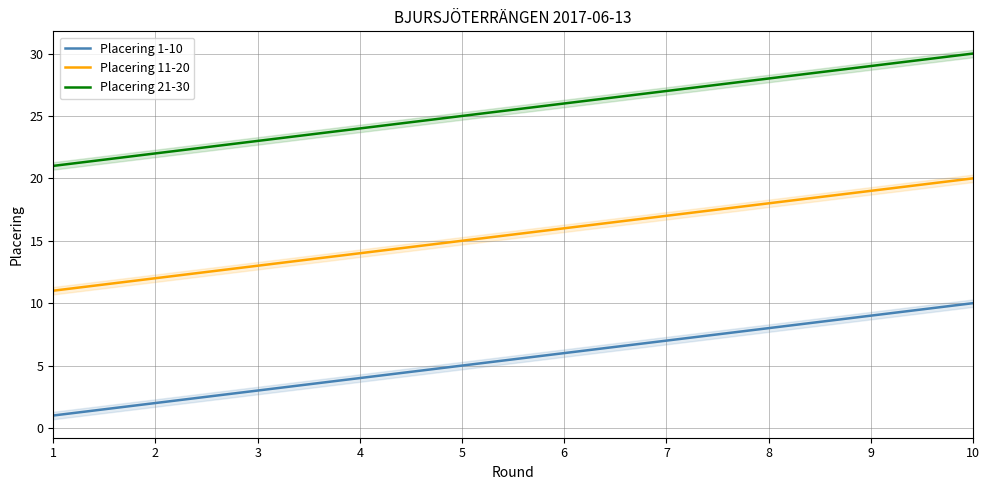

At which category is the sum across all series the highest?

10